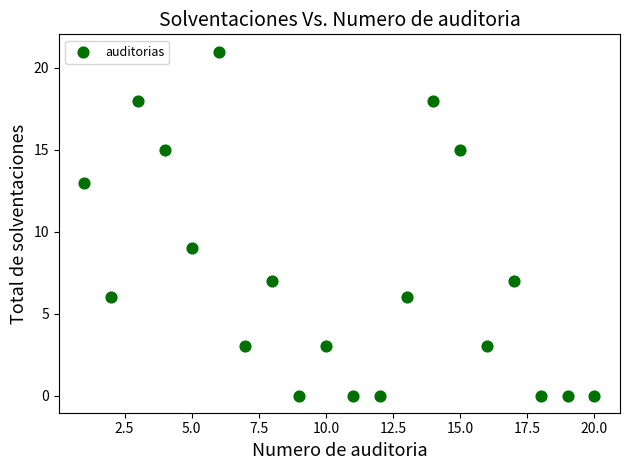

What Y value in the scatter plot is closest to 10?

9